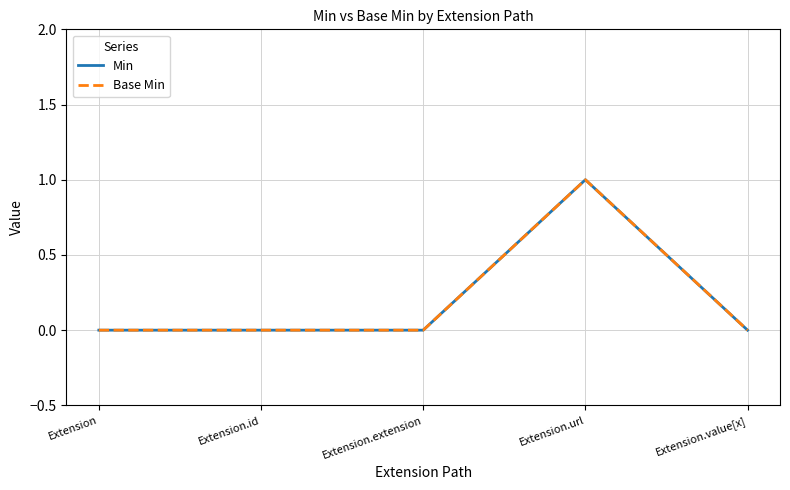

List the series in order of their peak value, highest first.

Min, Base Min